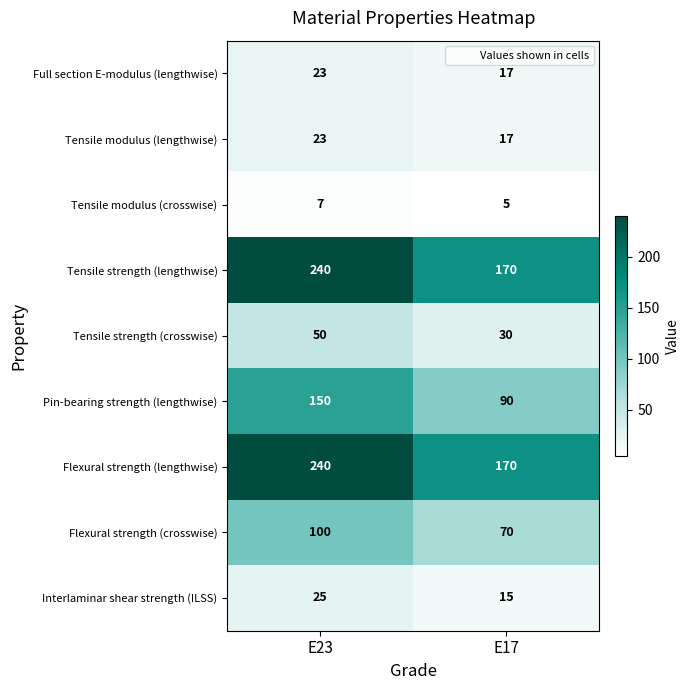

Count the number of categories in the chart.

2